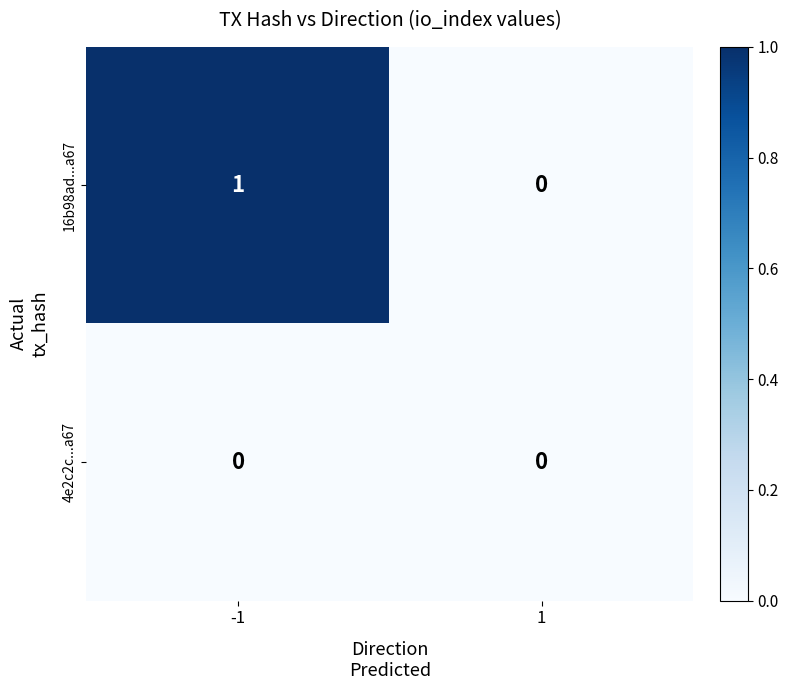

Is the value of 16b98ad...a67 at -1 greater than the value of 4e2c2c...a67 at -1?

Yes